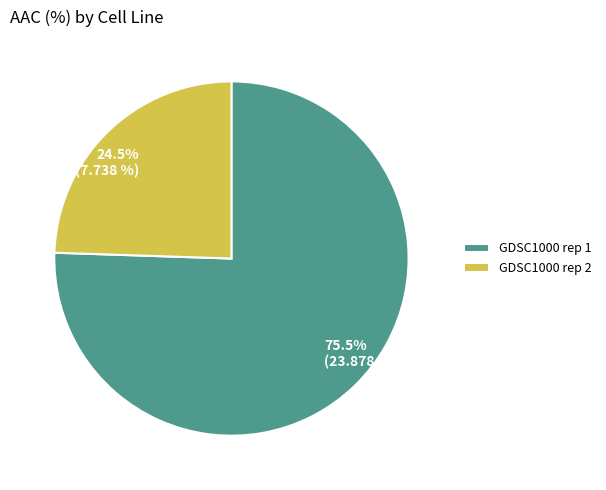

What is the total percentage of GDSC1000 rep 1 and GDSC1000 rep 2?

100.0%